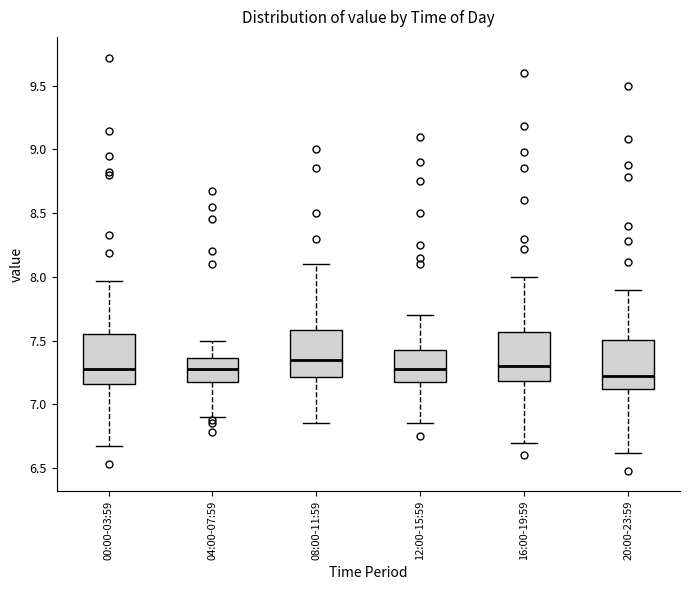

Reading left to right, transcribe this box plot: for each box, give where its median line is, the range the box spans, and where its two whiskers end, as read against the y-axis. The values are not printed on the chart, so give them approximately, as read against the axis.

00:00-03:59: median 7.30, box 7.15 to 7.55, whiskers 6.65 to 7.95
04:00-07:59: median 7.30, box 7.20 to 7.35, whiskers 6.90 to 7.50
08:00-11:59: median 7.35, box 7.20 to 7.60, whiskers 6.85 to 8.10
12:00-15:59: median 7.30, box 7.15 to 7.45, whiskers 6.85 to 7.70
16:00-19:59: median 7.30, box 7.20 to 7.55, whiskers 6.70 to 8.00
20:00-23:59: median 7.20, box 7.10 to 7.50, whiskers 6.60 to 7.90